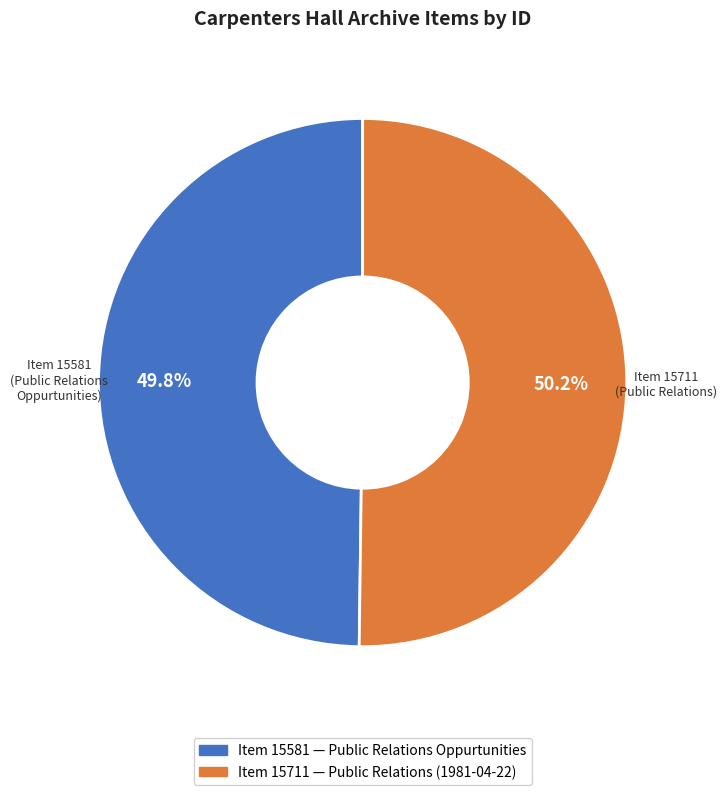

Does any single category account for the majority?

Yes